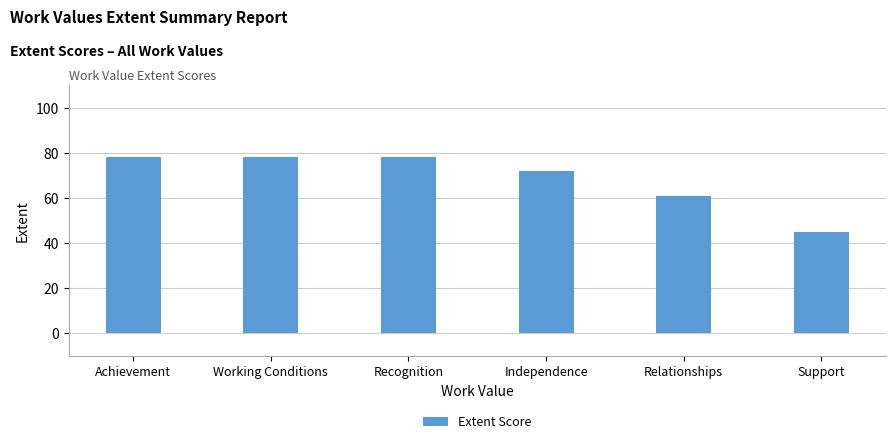

The value at Recognition is 78. True or false?

True